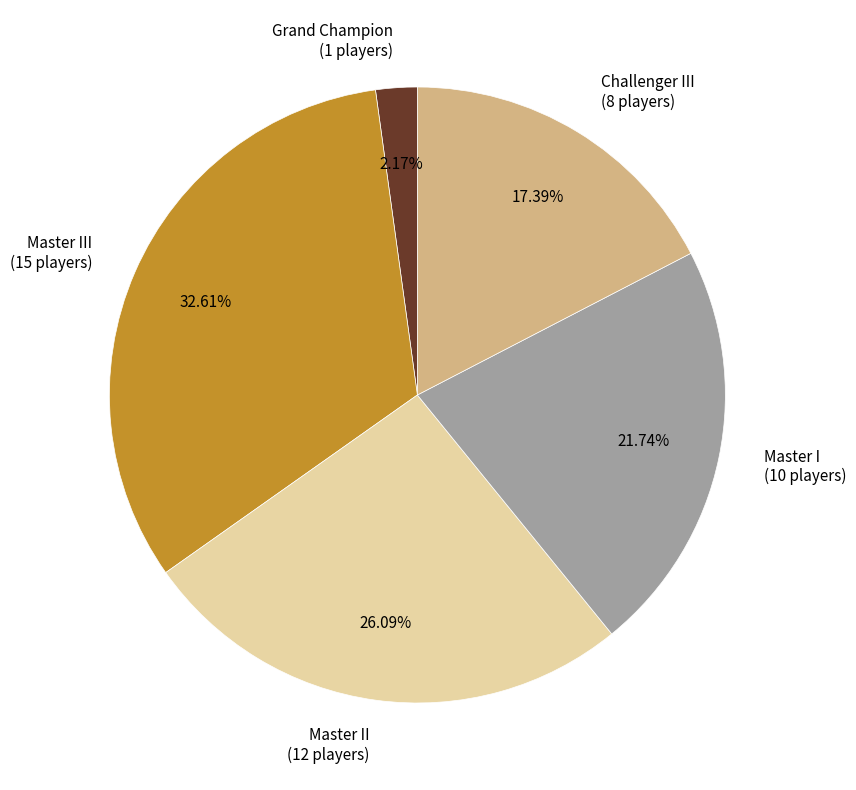

The Master III slice represents 38% of the pie. True or false?

False